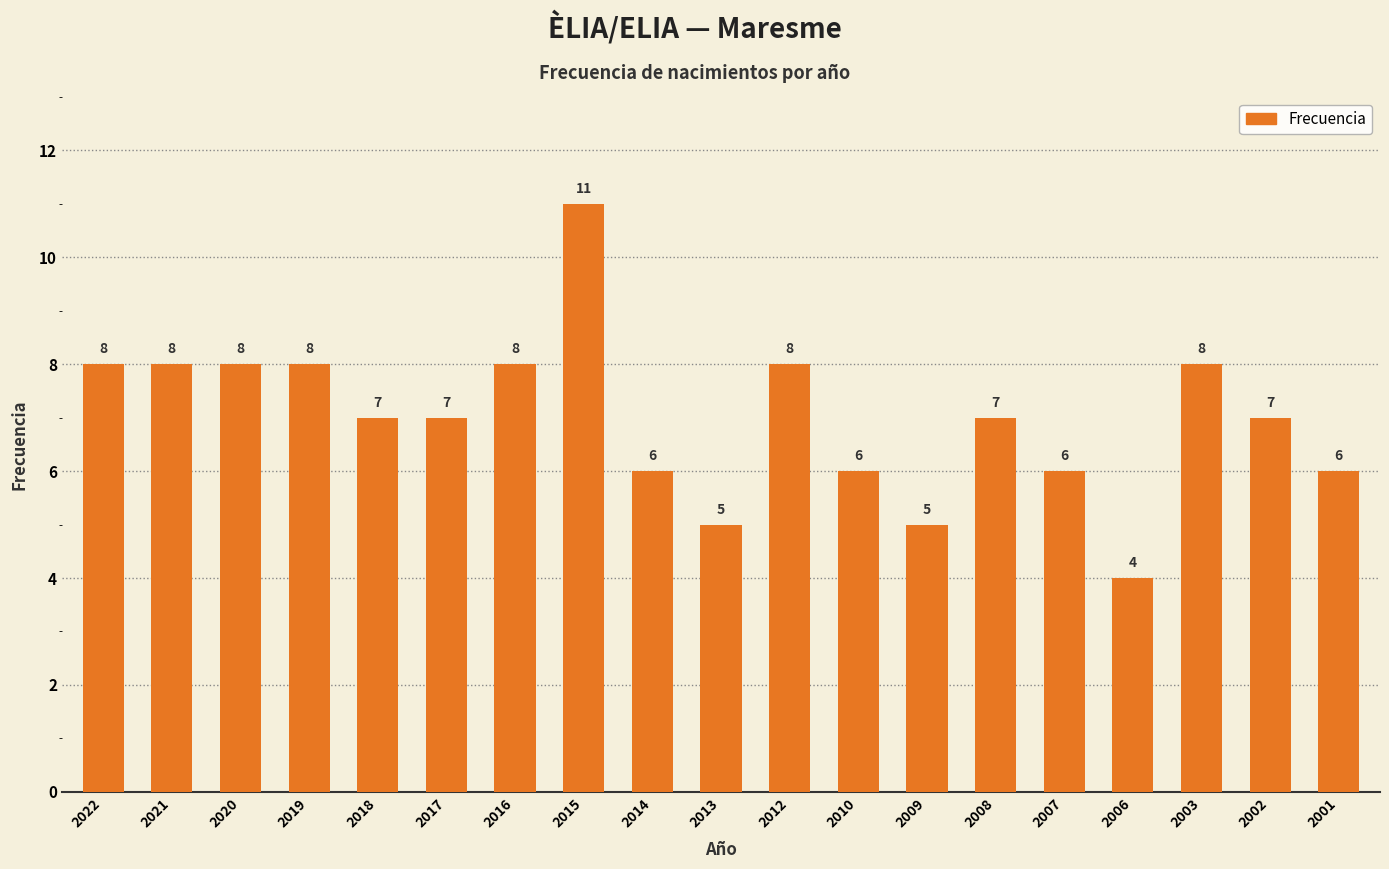

Which category has the lowest value across all series?

2006